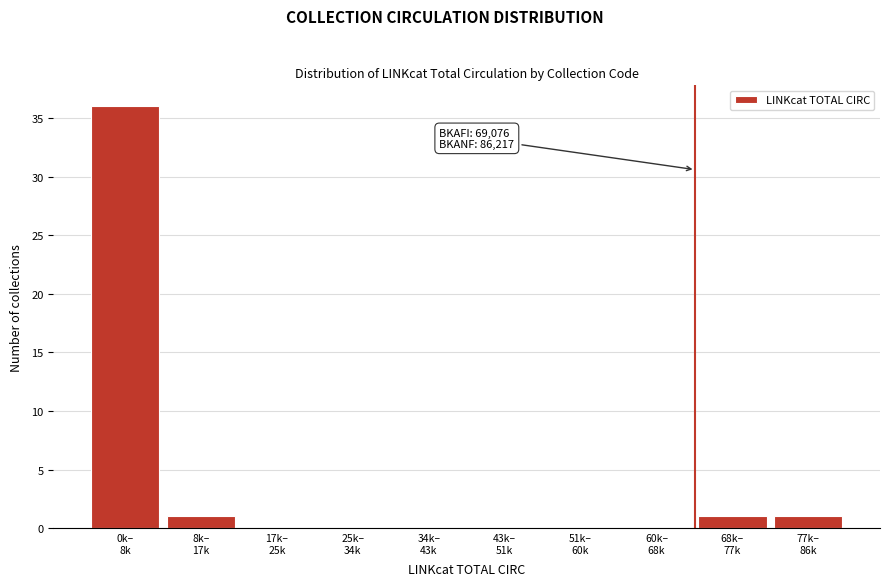

What is the maximum value shown in the chart?

36